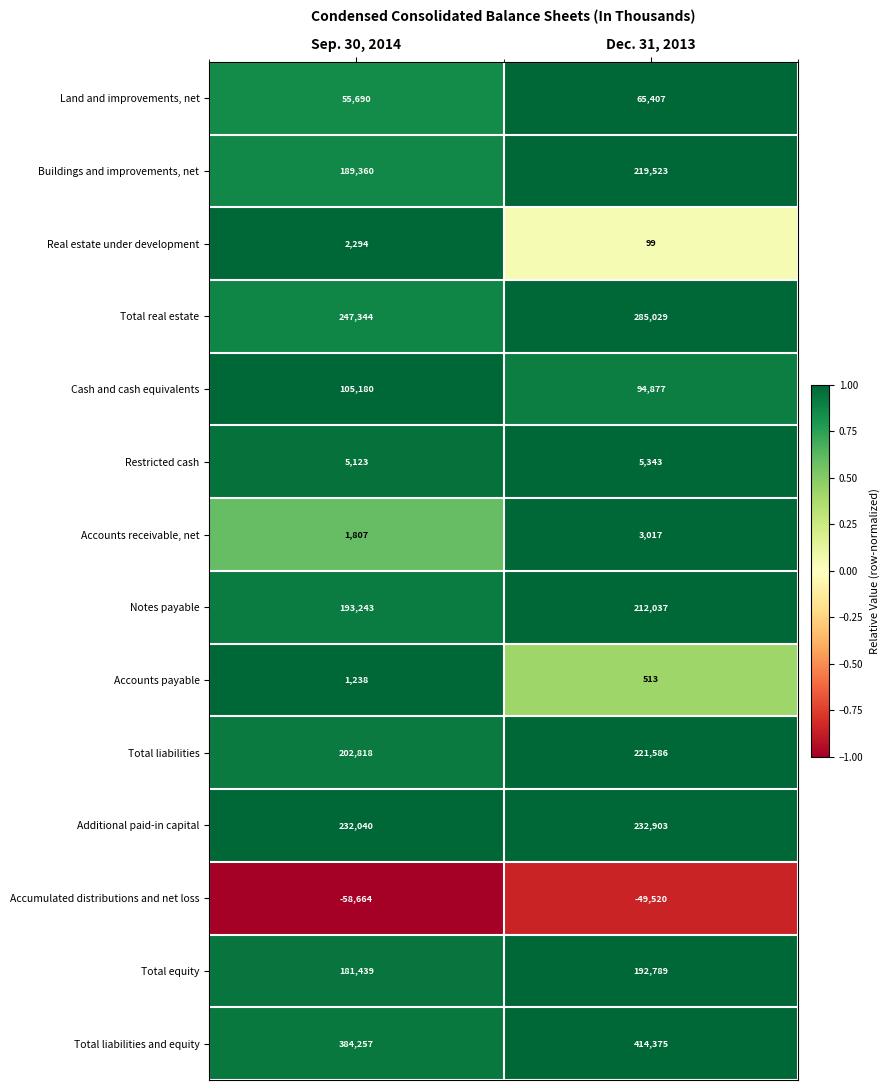

Between Sep. 30, 2014 and Dec. 31, 2013, which series saw the biggest shift?

Total real estate